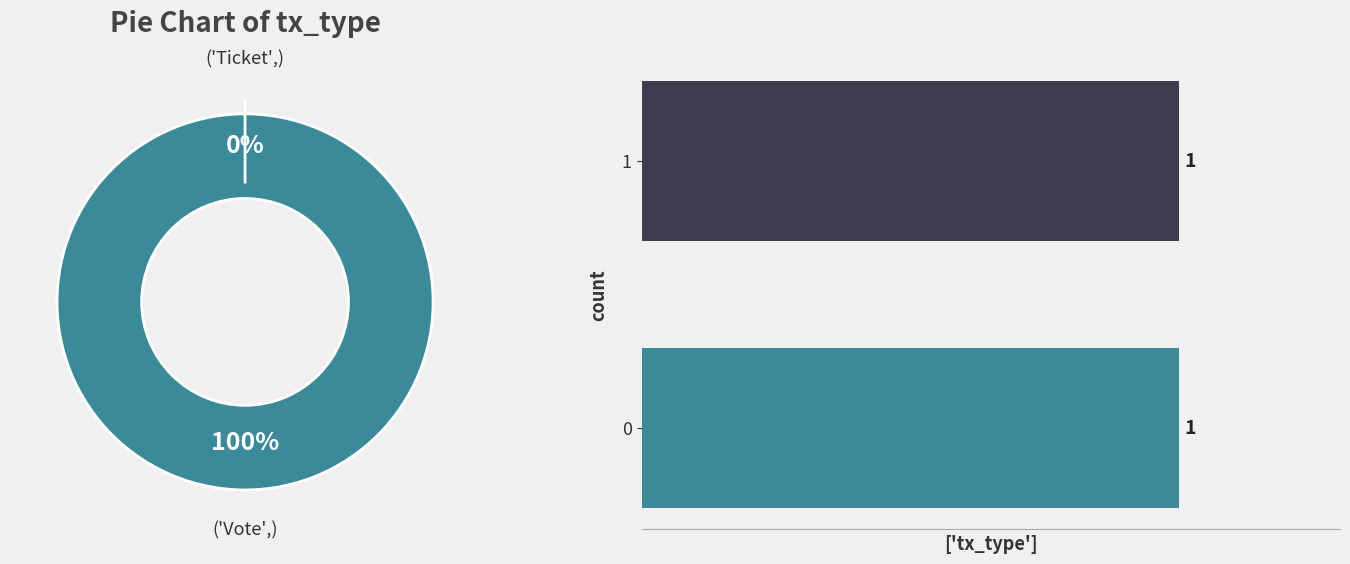

To the nearest percent, what is the difference between the Ticket and Vote slice percentages?

100%